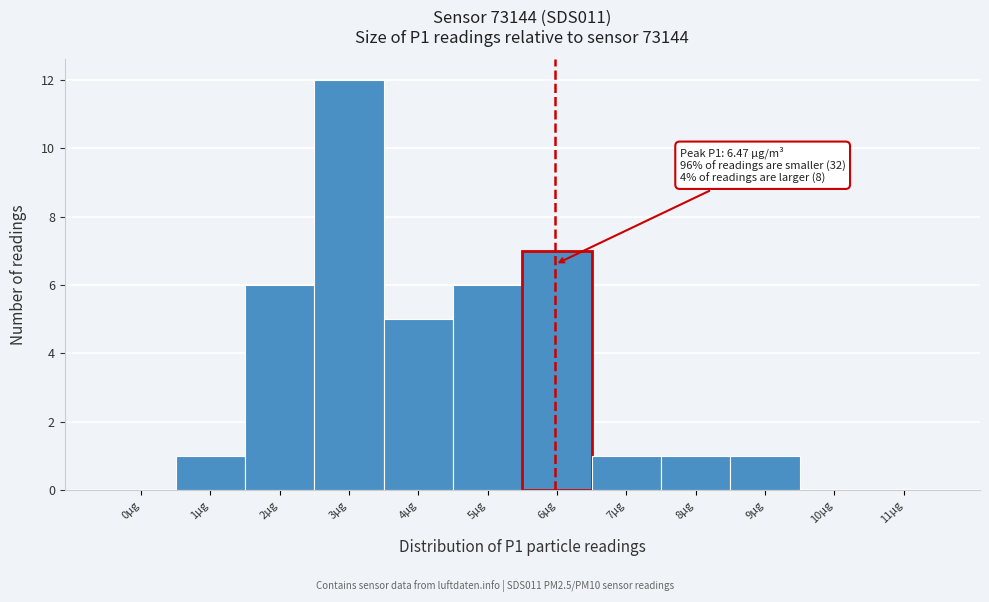

Reading left to right, extract all data points from this chart.

0µg=0	1µg=1	2µg=6	3µg=12	4µg=5	5µg=6	6µg=7	7µg=1	8µg=1	9µg=1	10µg=0	11µg=0